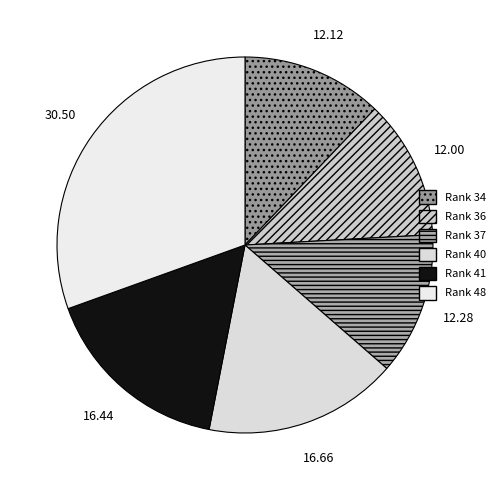

What percentage is NOT represented by Rank 40?

83.3%